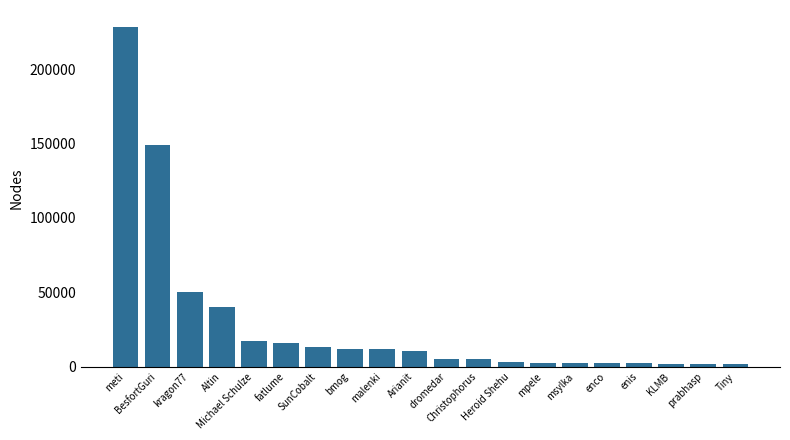

What is the change in value from mpele to msylka?

-14